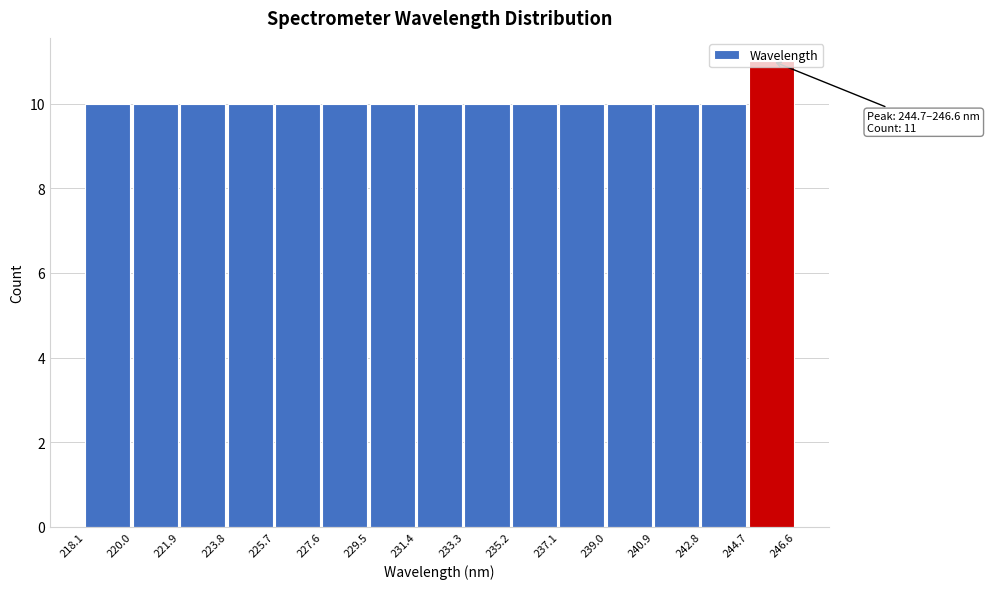

Over which range of the x-axis is the bar tallest?

244.7 to 246.6